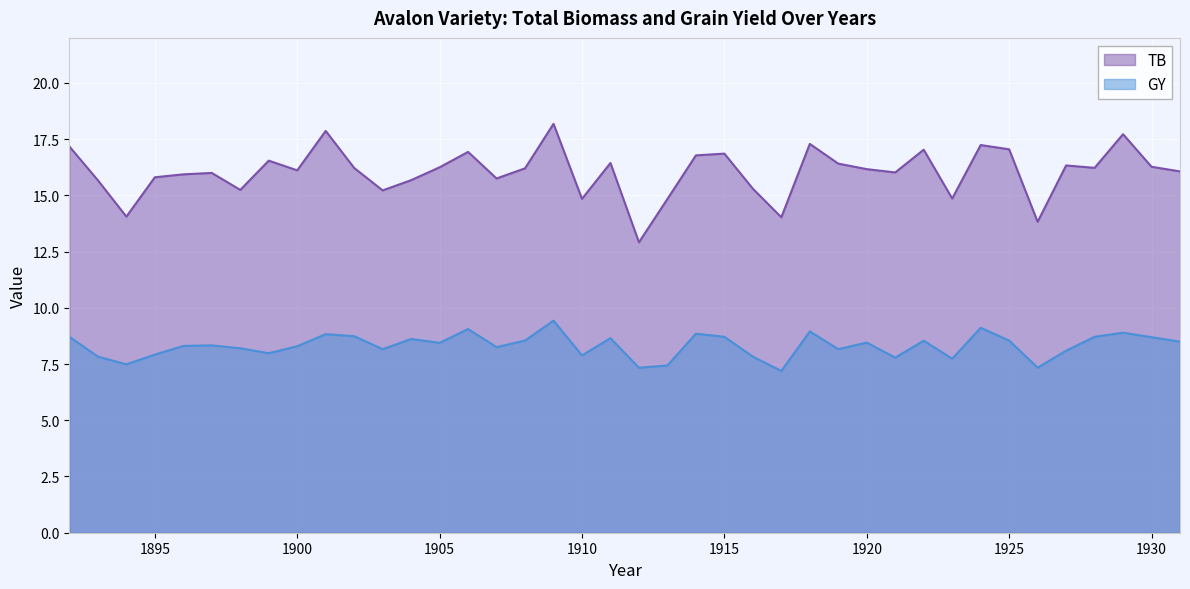

What is the value of the GY point at the 37th from the left?

8.7